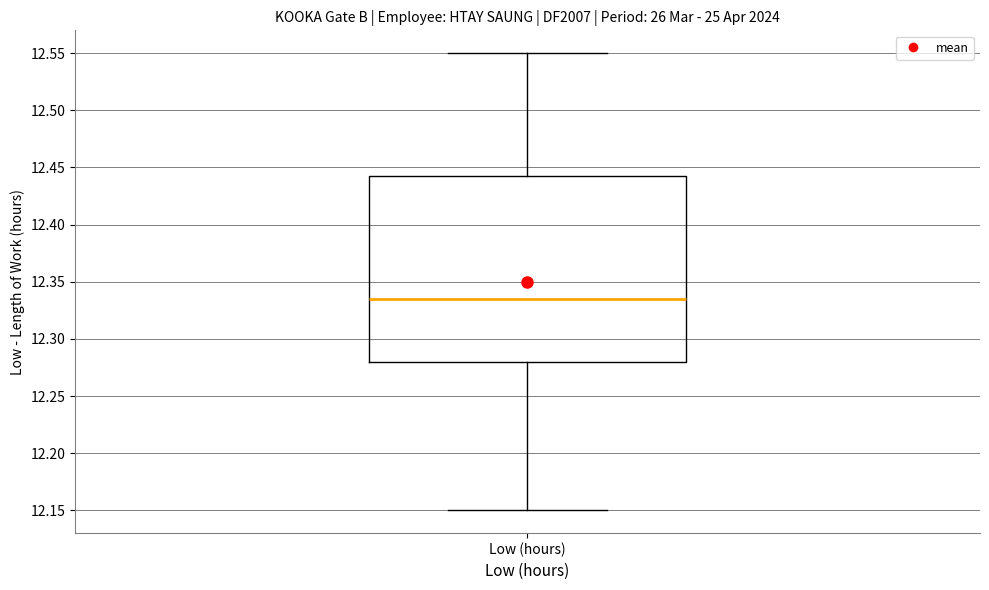

Read this box plot against the y-axis: the position of the median line, the range covered by the box, and the ends of both whiskers. The values are not printed on the chart, so give them approximately, as read against the axis.

median 12.335, box 12.280 to 12.445, whiskers 12.150 to 12.550